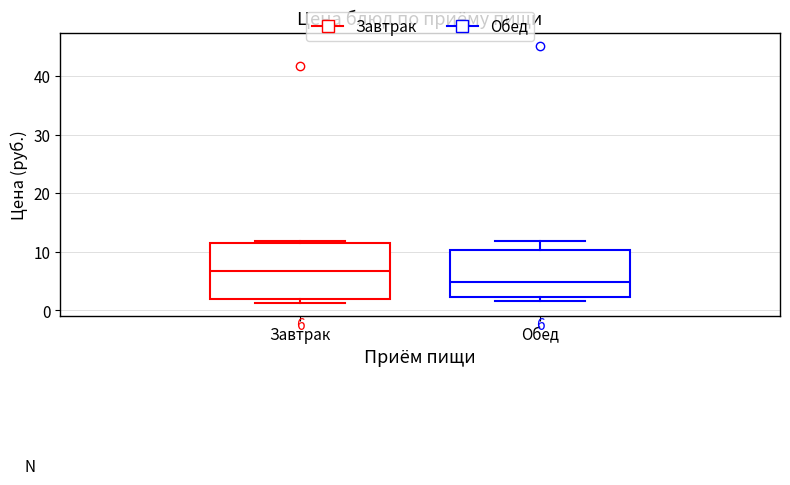

Which box is the tallest, from its lower edge to its upper edge?

Завтрак